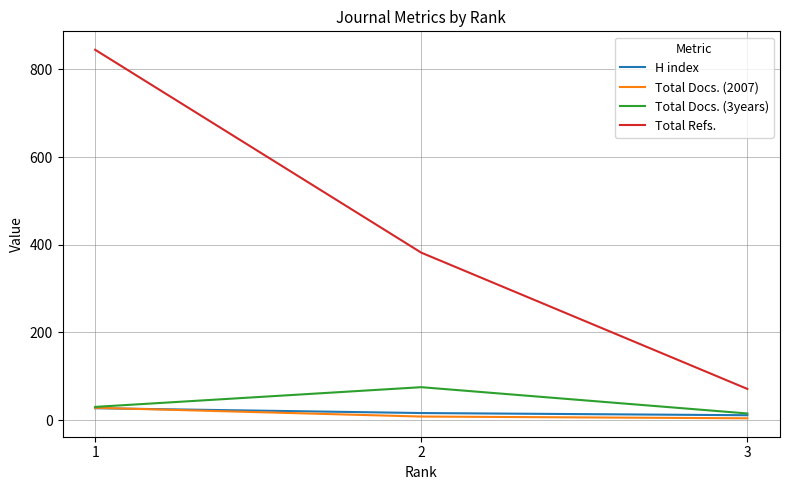

Count the number of data series in this chart.

4